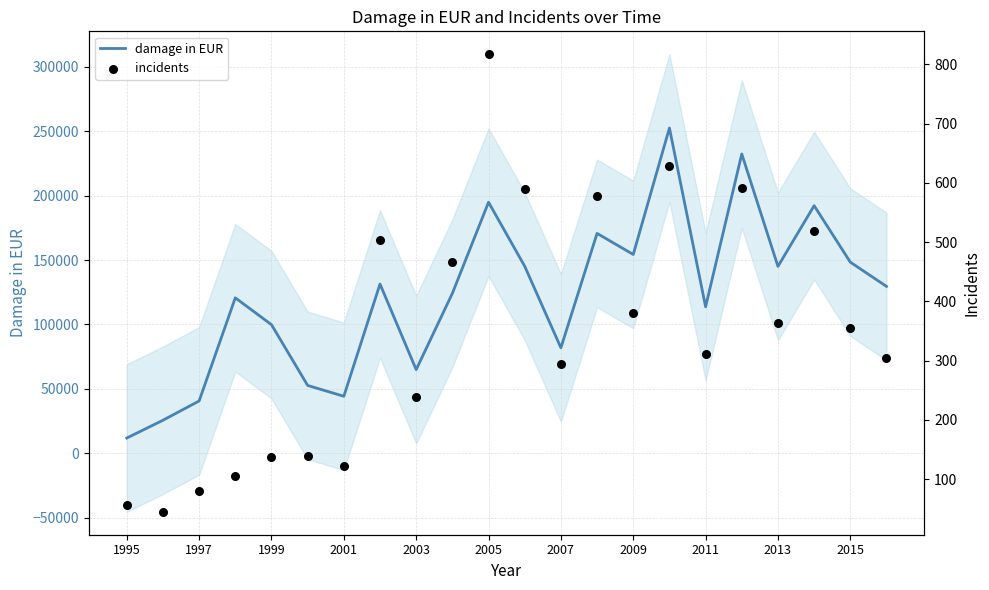

What is the minimum value for damage in EUR?

11795